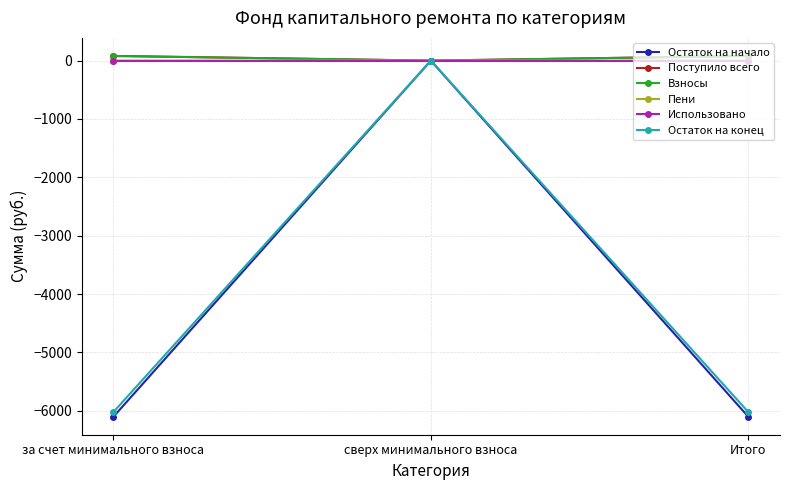

What position from the right is Итого?

1